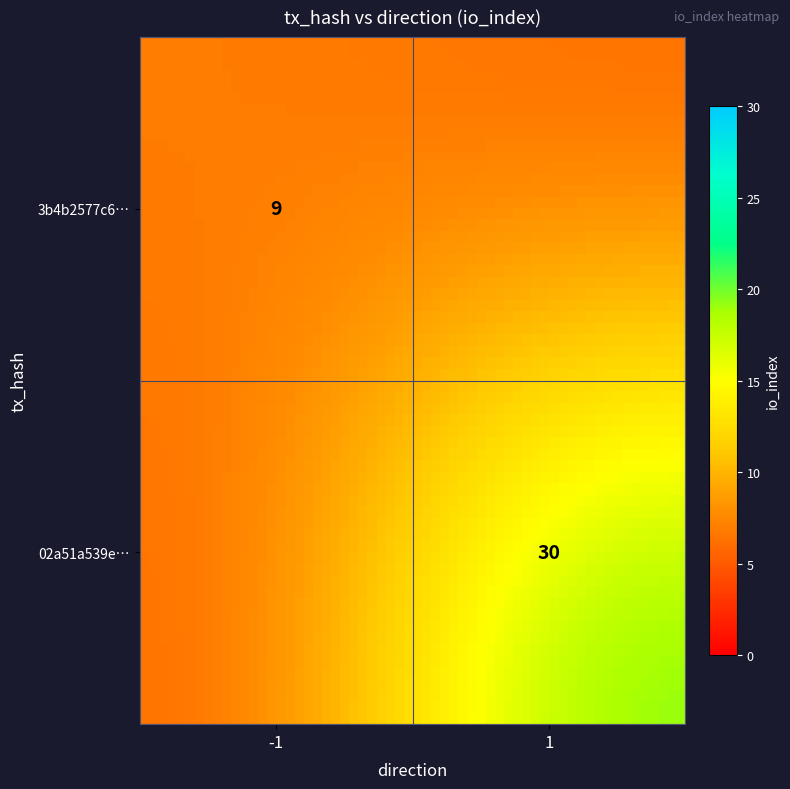

Which series changed the most between direction and io_index?

02a51a539e51587bd6271582c3af0fb26662213